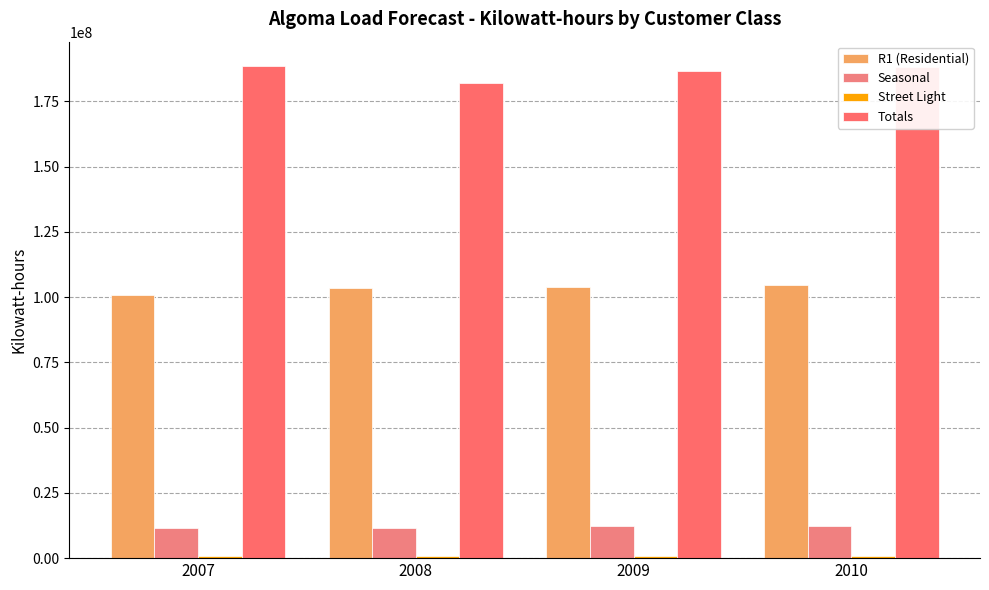

What is the minimum value shown in the chart?

791996.0